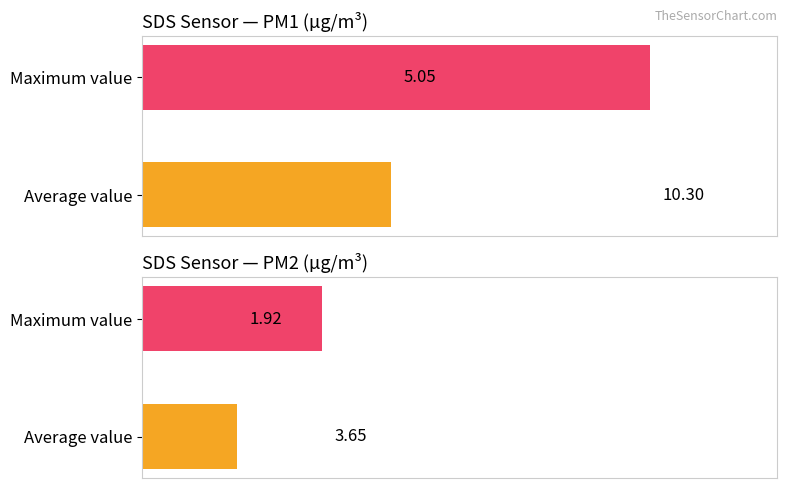

Which series has the widest spread of values?

SDS_P1